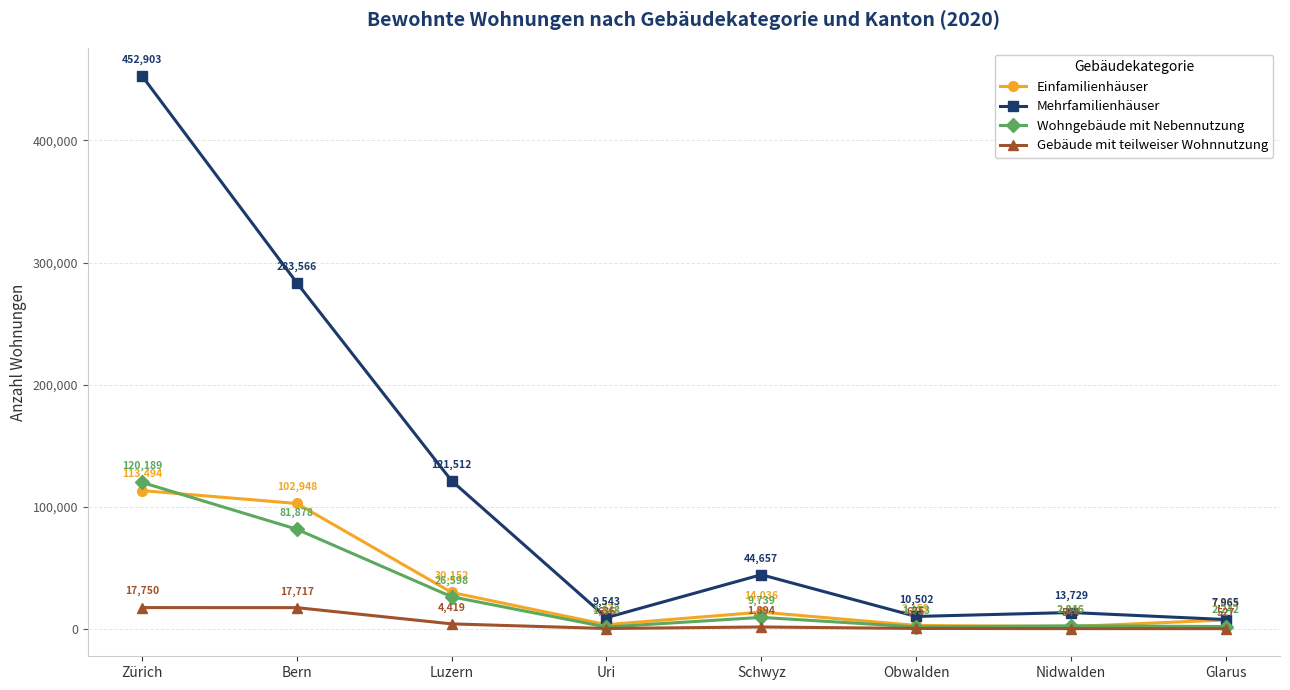

What is the spread (max minus min) of values at Glarus?

7438